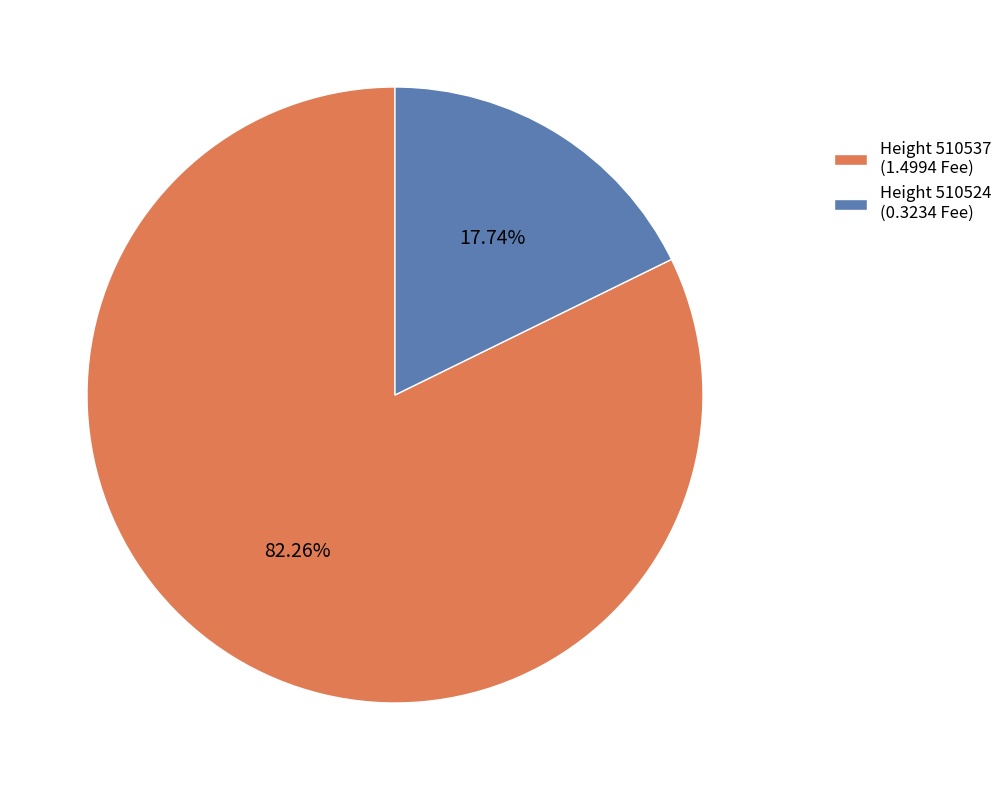

How many slices are in this pie chart?

2